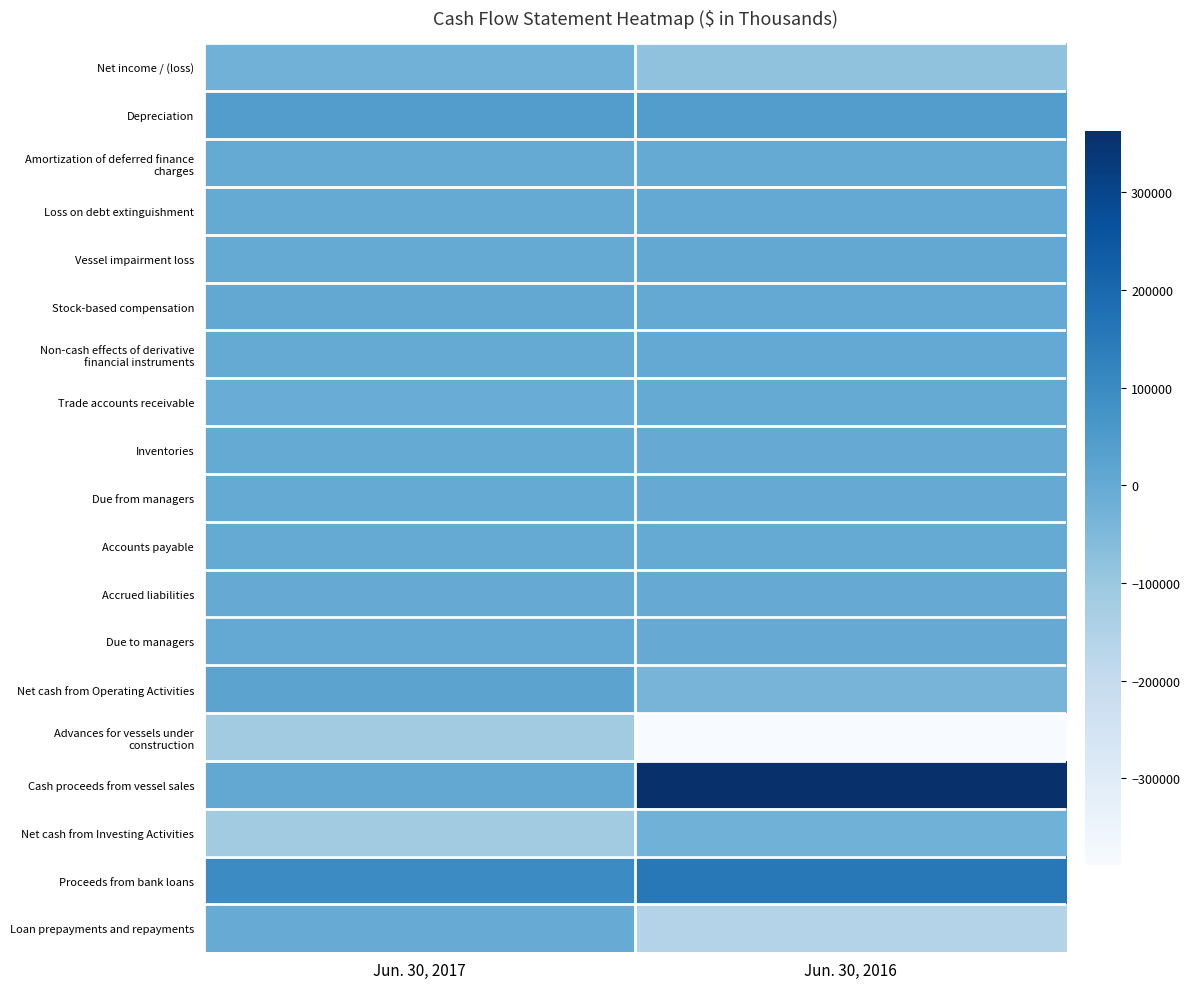

Rank the series by their maximum value, from lowest to highest.

Advances for vessels under construction, Net income / (loss), Net cash from Investing Activities, Loan prepayments and repayments, Accrued liabilities, Trade accounts receivable, Inventories, Accounts payable, Due from managers, Amortization of deferred finance charges, Loss on debt extinguishment, Non-cash effects of derivative financial instruments, Due to managers, Stock-based compensation, Vessel impairment loss, Net cash from Operating Activities, Depreciation, Proceeds from bank loans, Cash proceeds from vessel sales